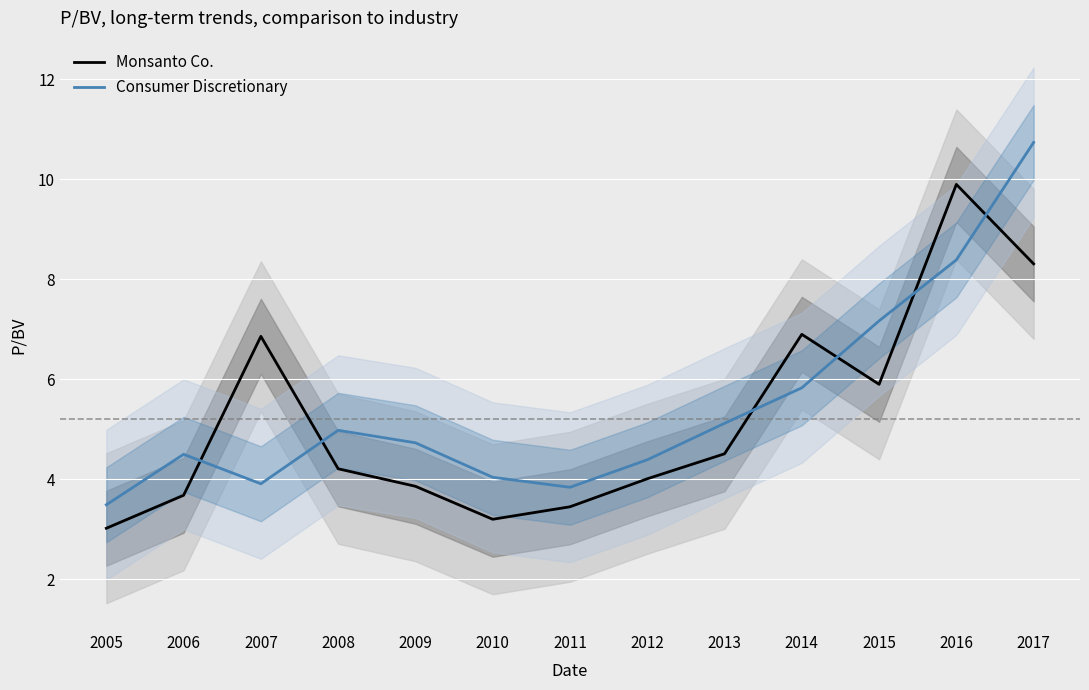

Reading left to right, what are all the values shown in this chart?

Monsanto Co.: 3.0	3.7	6.9	4.2	3.9	3.2	3.5	4.0	4.5	6.9	5.9	9.9	8.3
Consumer Discretionary: 3.5	4.5	3.9	5.0	4.7	4.0	3.8	4.4	5.1	5.8	7.2	8.4	10.7